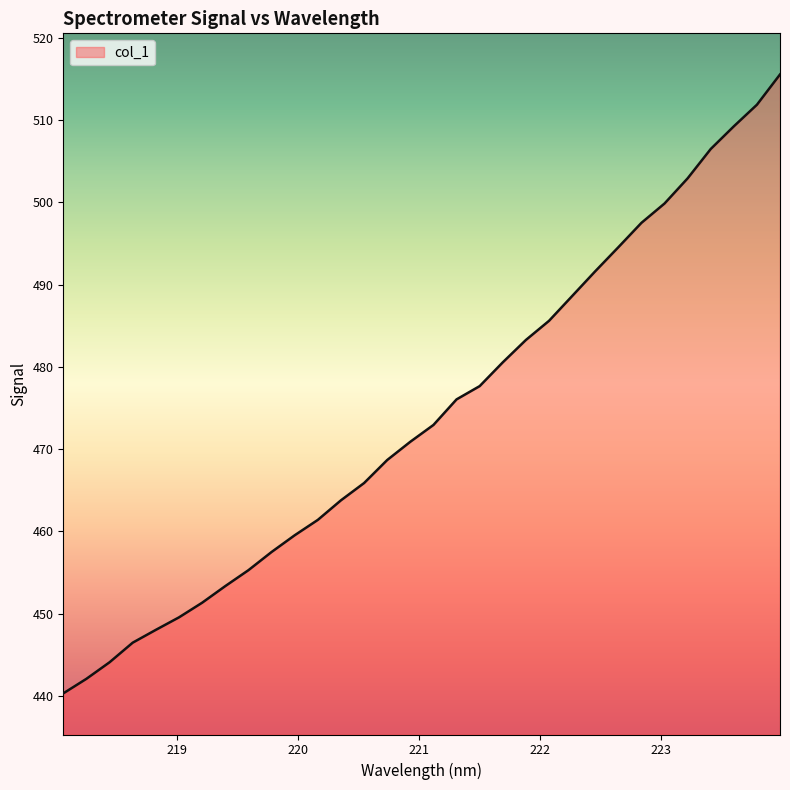

How many lines are shown in the chart?

1